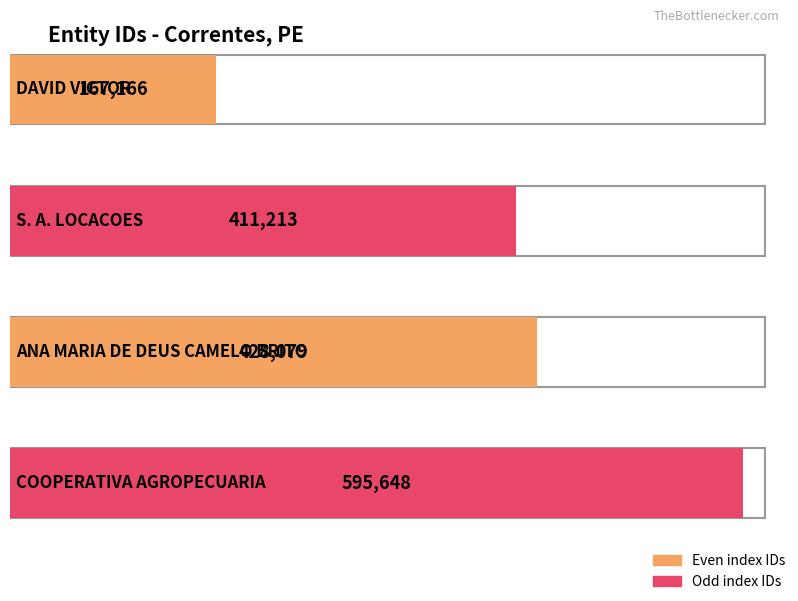

Rank the categories by value from highest to lowest.

COOPERATIVA AGROPECUARIA, ANA MARIA DE DEUS CAMELO BRITO, S. A. LOCACOES, DAVID VICTOR